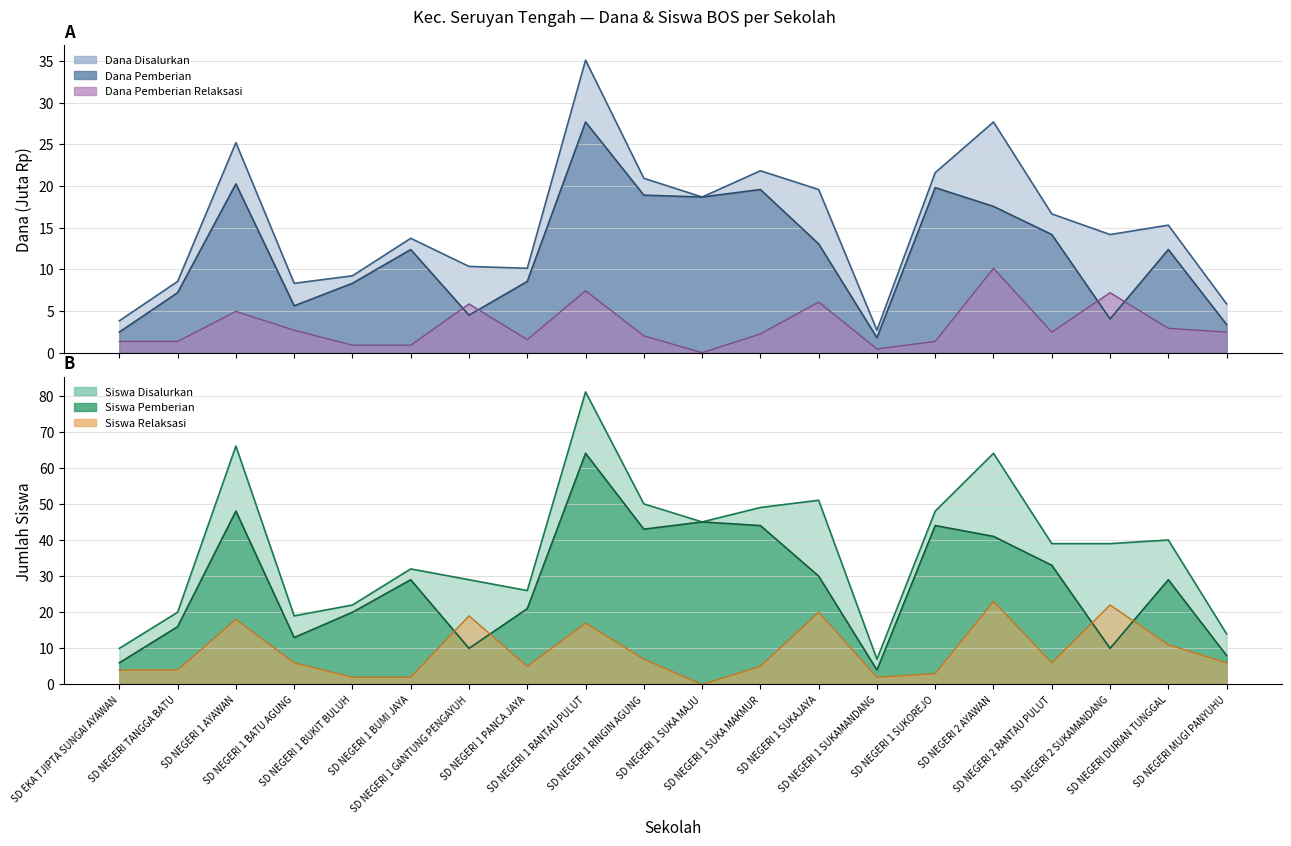

At which label does Dana Disalurkan reach its peak?

SD NEGERI 1 RANTAU PULUT